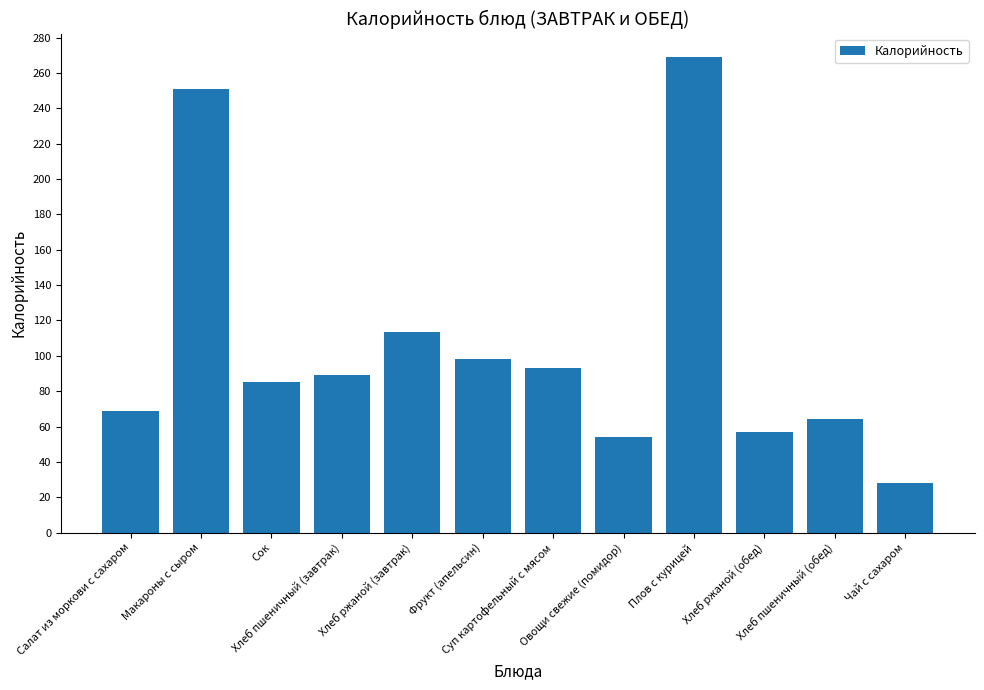

Read the value at Салат из моркови с сахаром.

69.0